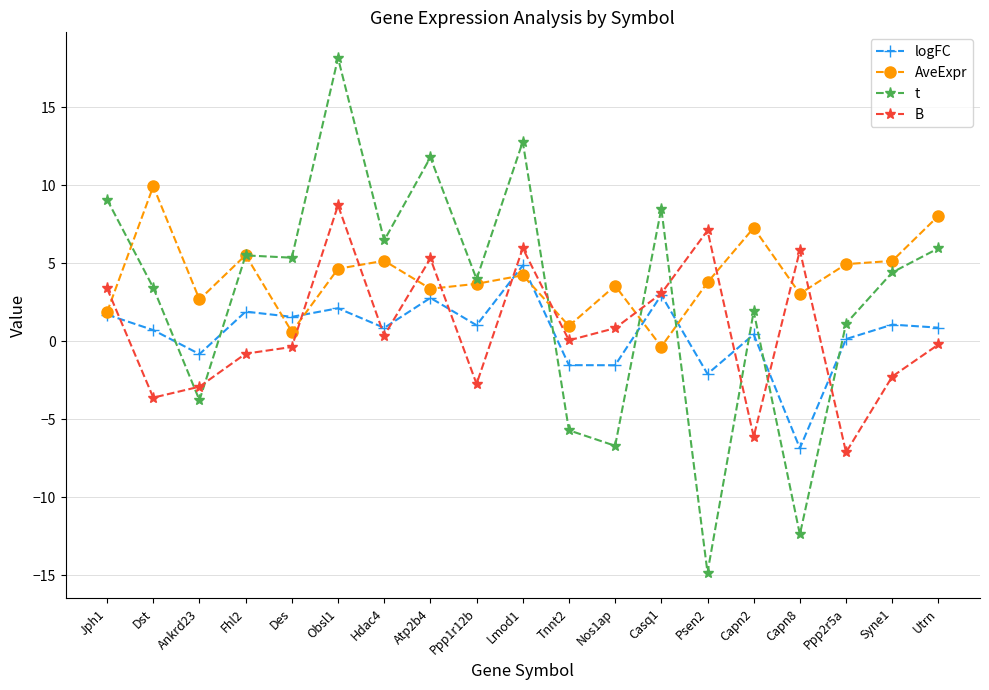

Is the value of logFC at Atp2b4 greater than the value of B at Jph1?

No